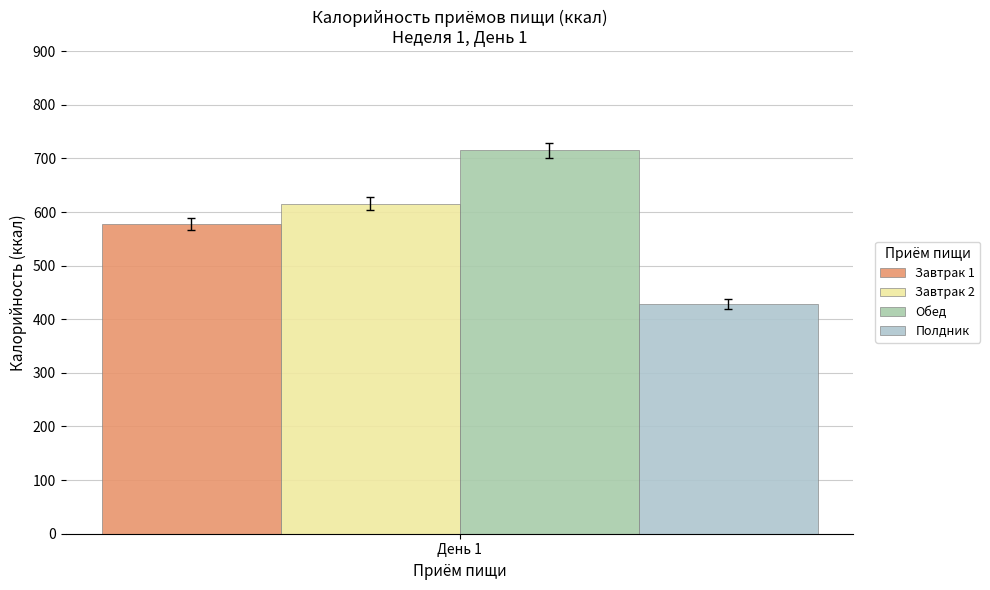

How many bars are there in total?

4